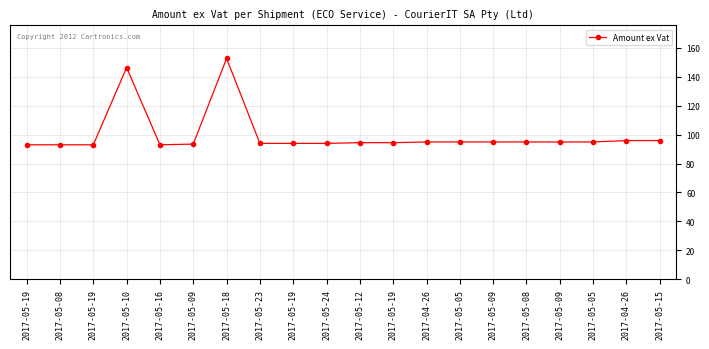

How many distinct data groups are displayed?

1